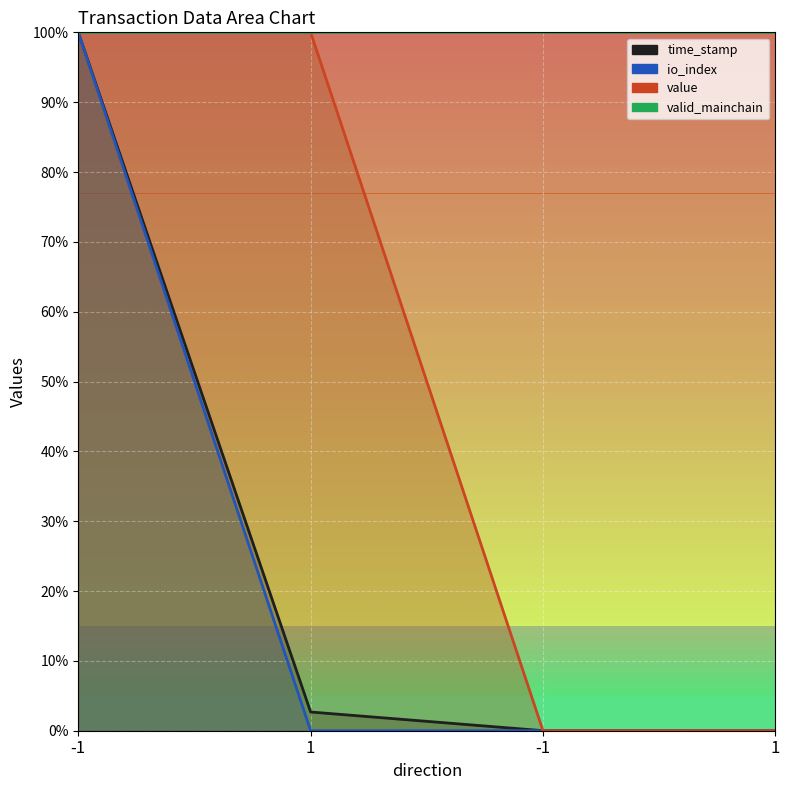

What is the value of the value point at the 2nd from the left?

100.0